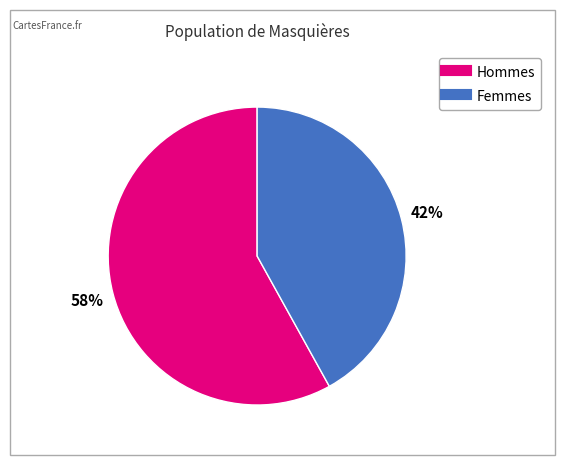

How many slices are in this pie chart?

2